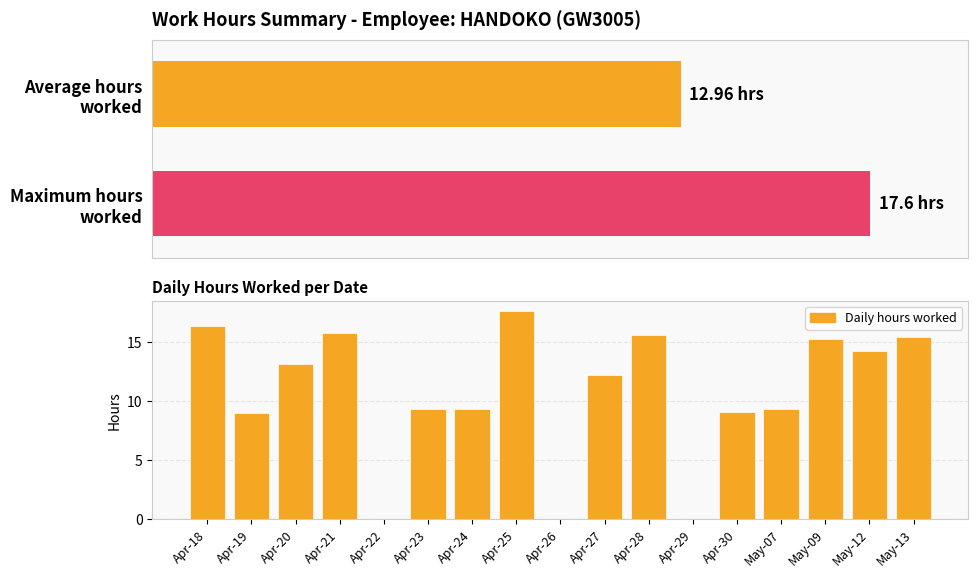

Reading left to right, extract all data points from this chart.

Apr-18=16.4	Apr-19=9.0	Apr-20=13.1	Apr-21=15.8	Apr-22=0.0	Apr-23=9.3	Apr-24=9.3	Apr-25=17.6	Apr-26=0.0	Apr-27=12.2	Apr-28=15.6	Apr-29=0.0	Apr-30=9.1	May-07=9.3	May-09=15.2	May-12=14.2	May-13=15.4